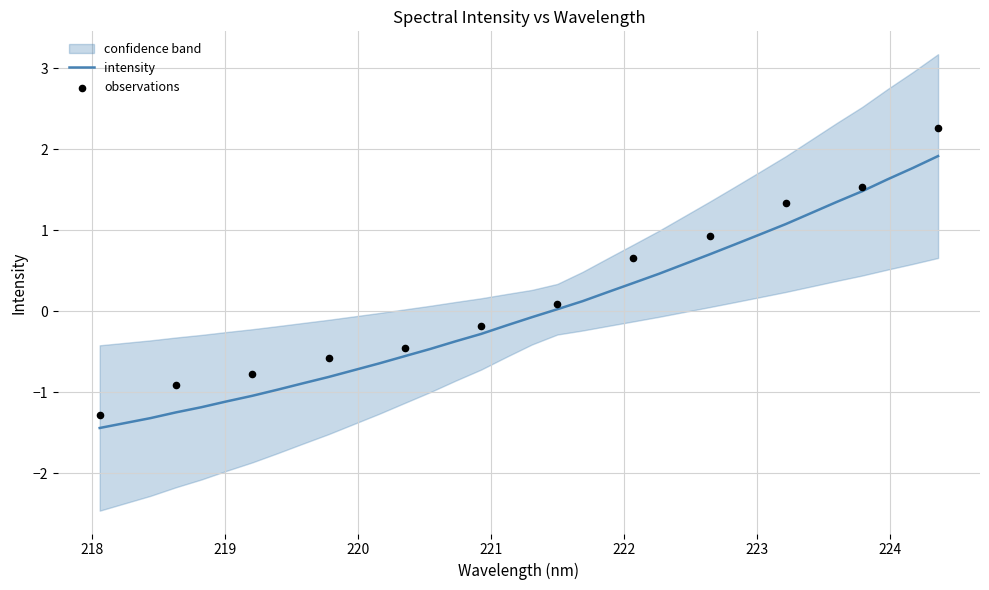

What is the highest value of the intensity series?

1.9